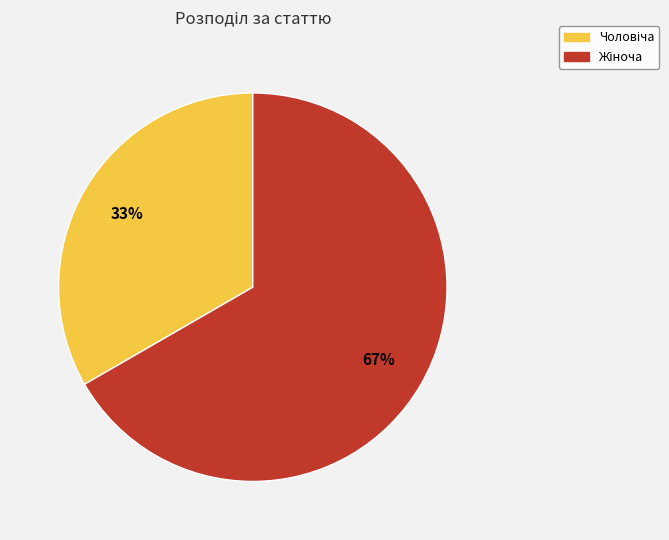

To the nearest percent, what is the average slice percentage?

50%